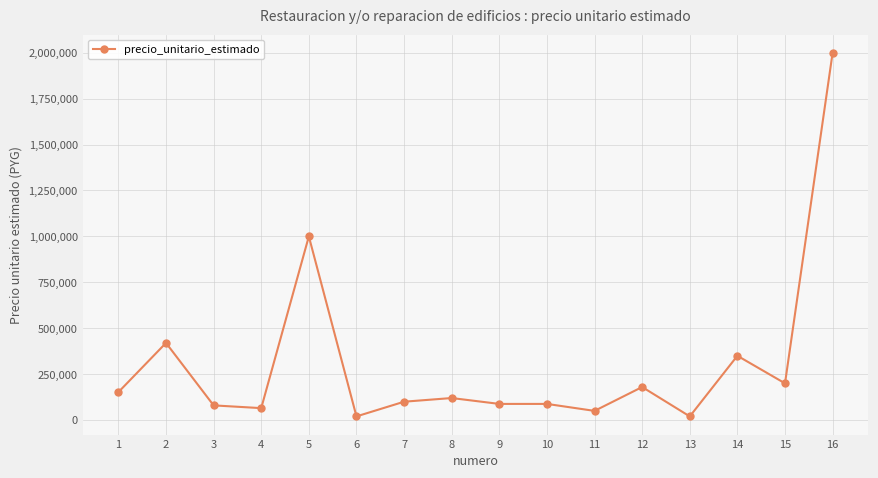

At which label is the value closest to 1010000?

5